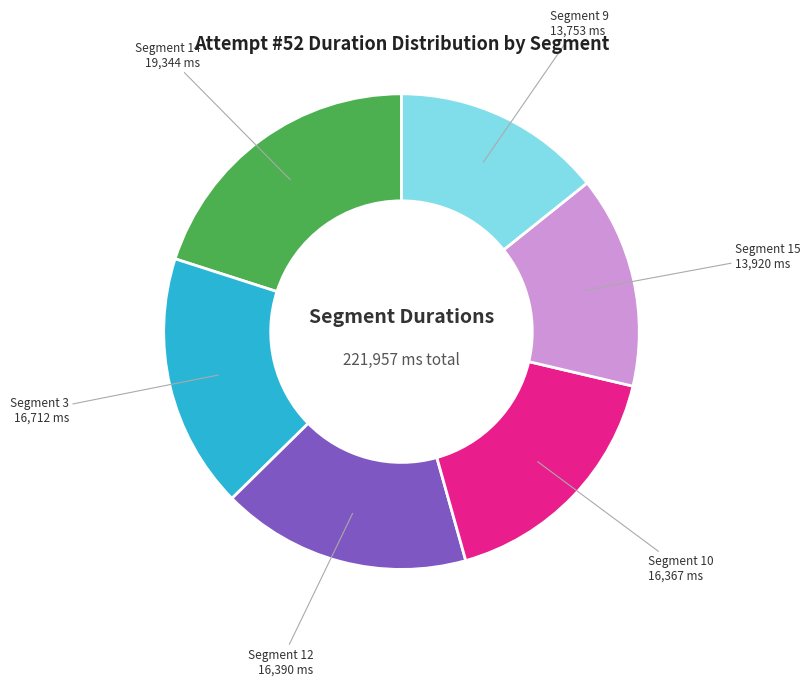

How many segments does this pie chart have?

6